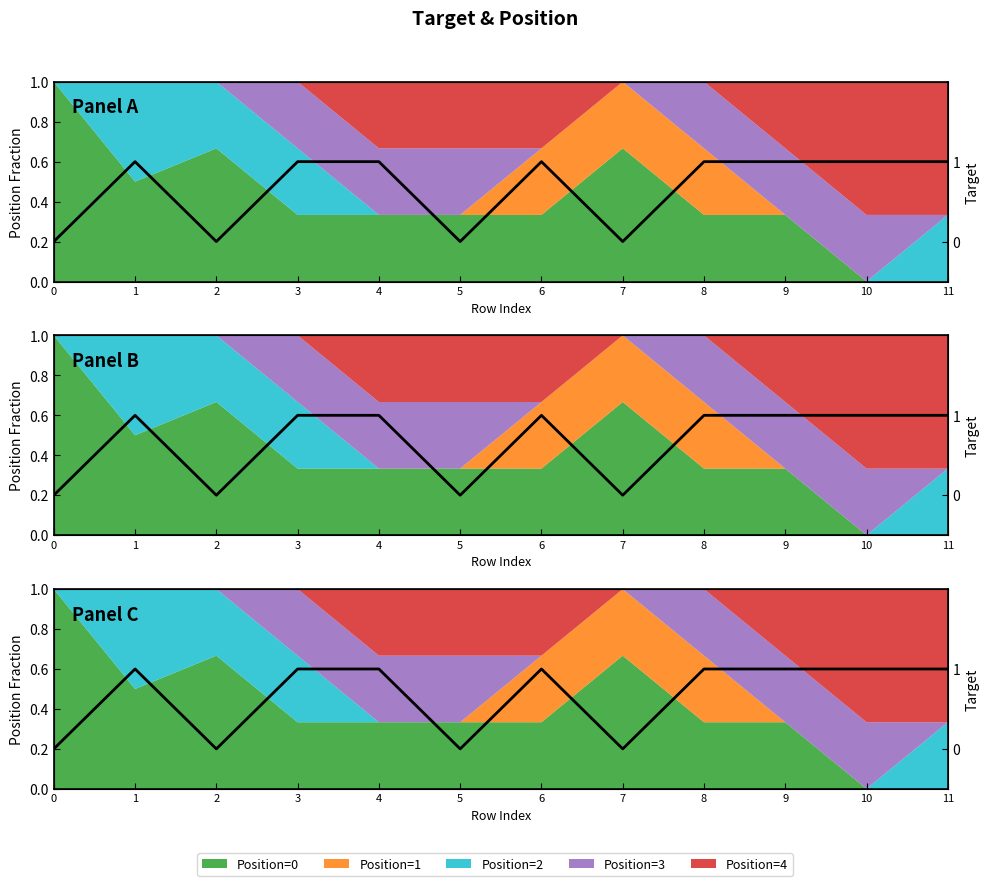

Where is the first local minimum?

2